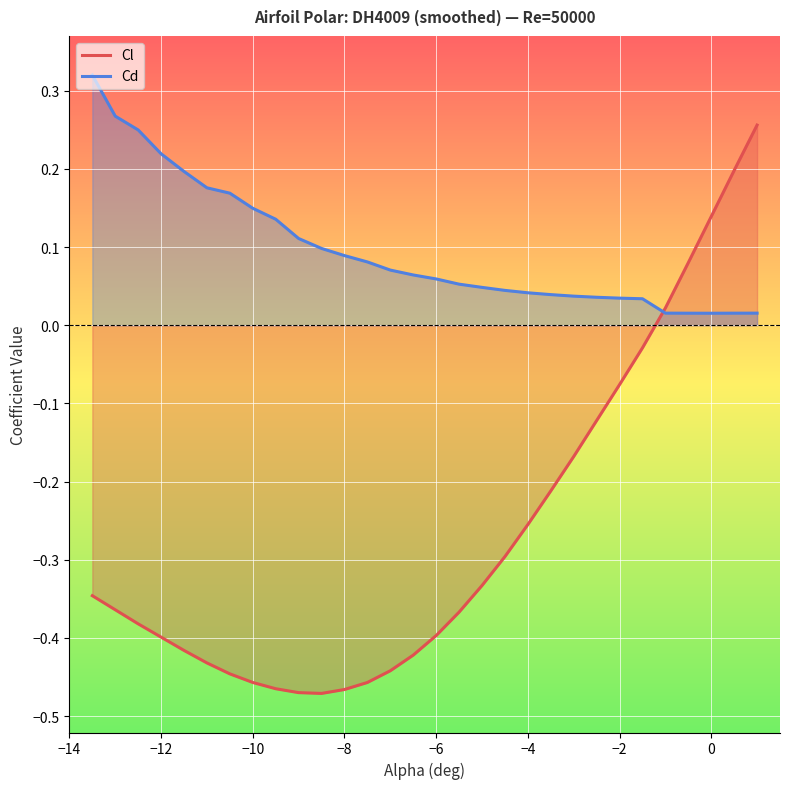

Which series has the largest total across all categories?

Cd